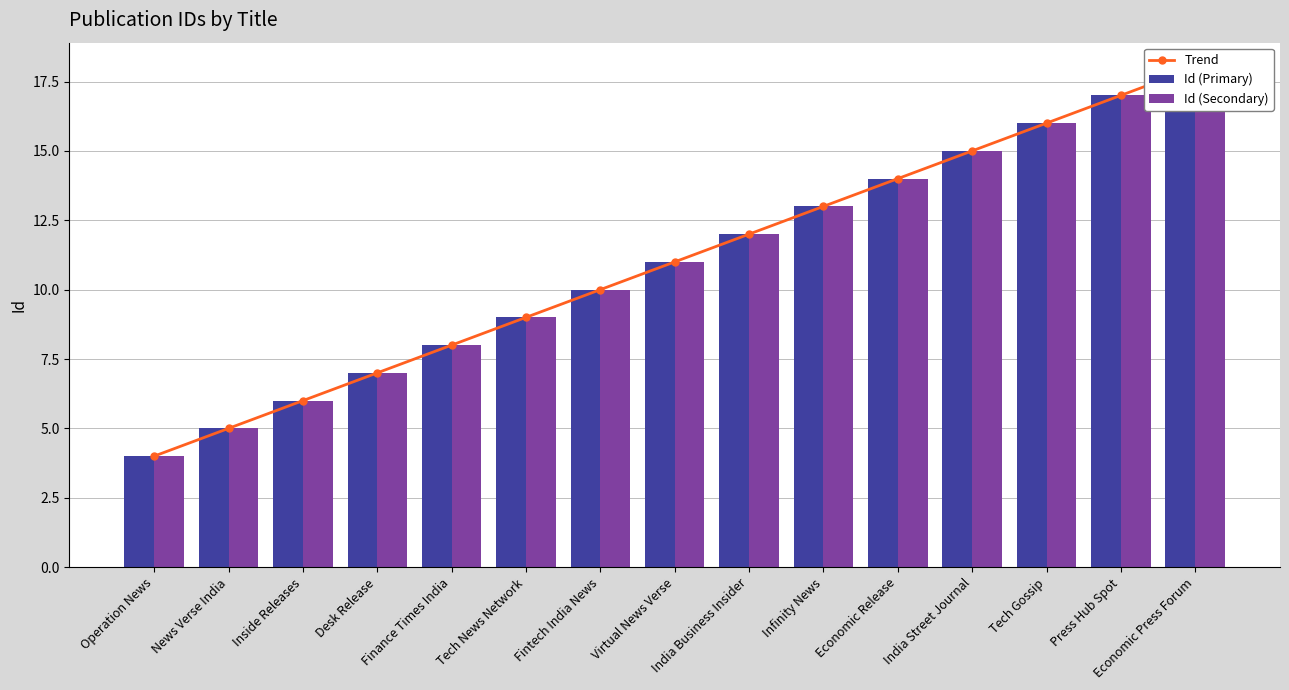

True or false: Id (Primary) has a value of 19 at Economic Release.

False